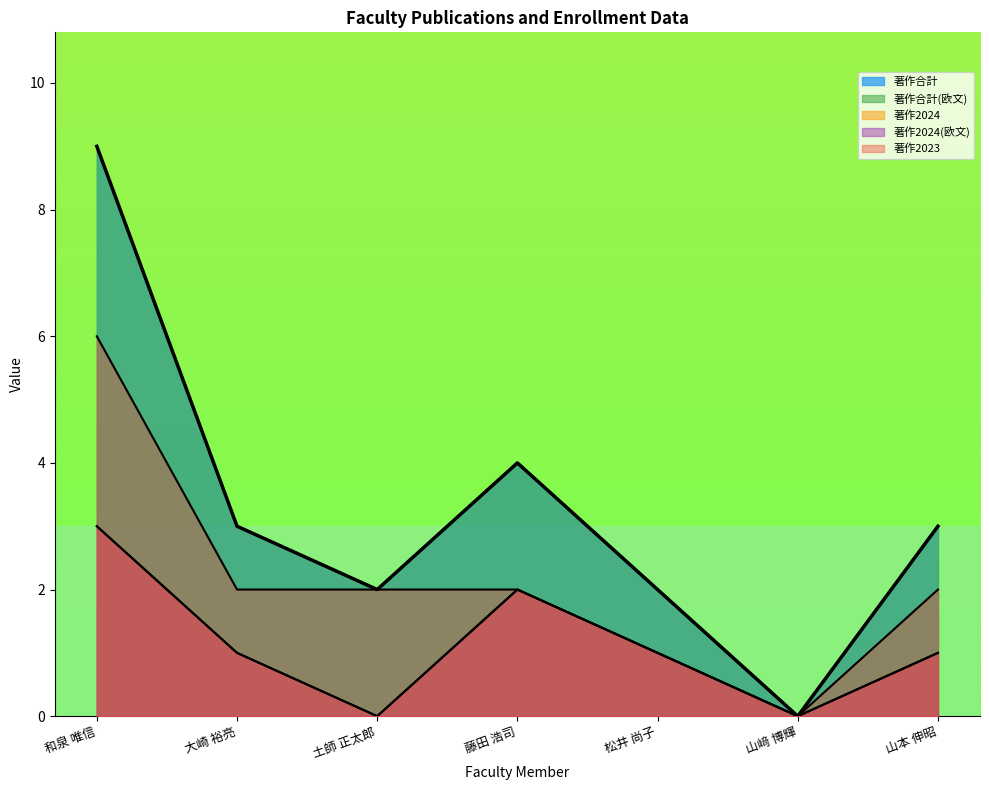

Reading left to right, what are all the values shown in this chart?

著作合計: 9	3	2	4	2	0	3
著作合計(欧文): 9	3	2	4	2	0	3
著作2024: 3	1	0	2	1	0	1
著作2024(欧文): 3	1	0	2	1	0	1
著作2023: 6	2	2	2	1	0	2